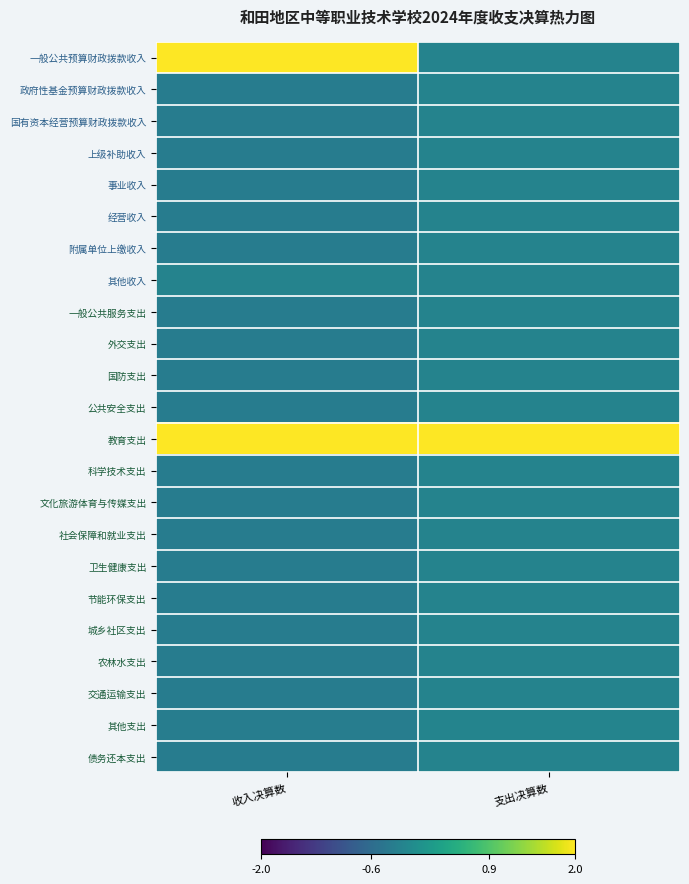

Reading left to right, what are all the values shown in this chart?

一般公共预算财政拨款收入: 收入决算数=3.2	支出决算数=-0.2
政府性基金预算财政拨款收入: 收入决算数=-0.3	支出决算数=-0.2
国有资本经营预算财政拨款收入: 收入决算数=-0.3	支出决算数=-0.2
上级补助收入: 收入决算数=-0.3	支出决算数=-0.2
事业收入: 收入决算数=-0.3	支出决算数=-0.2
经营收入: 收入决算数=-0.3	支出决算数=-0.2
附属单位上缴收入: 收入决算数=-0.3	支出决算数=-0.2
其他收入: 收入决算数=-0.2	支出决算数=-0.2
一般公共服务支出: 收入决算数=-0.3	支出决算数=-0.2
外交支出: 收入决算数=-0.3	支出决算数=-0.2
国防支出: 收入决算数=-0.3	支出决算数=-0.2
公共安全支出: 收入决算数=-0.3	支出决算数=-0.2
教育支出: 收入决算数=3.3	支出决算数=4.7
科学技术支出: 收入决算数=-0.3	支出决算数=-0.2
文化旅游体育与传媒支出: 收入决算数=-0.3	支出决算数=-0.2
社会保障和就业支出: 收入决算数=-0.3	支出决算数=-0.2
卫生健康支出: 收入决算数=-0.3	支出决算数=-0.2
节能环保支出: 收入决算数=-0.3	支出决算数=-0.2
城乡社区支出: 收入决算数=-0.3	支出决算数=-0.2
农林水支出: 收入决算数=-0.3	支出决算数=-0.2
交通运输支出: 收入决算数=-0.3	支出决算数=-0.2
其他支出: 收入决算数=-0.3	支出决算数=-0.2
债务还本支出: 收入决算数=-0.3	支出决算数=-0.2